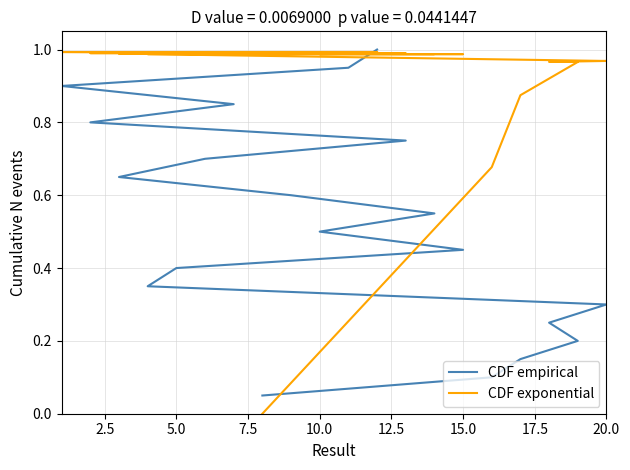

Count the number of data series in this chart.

2